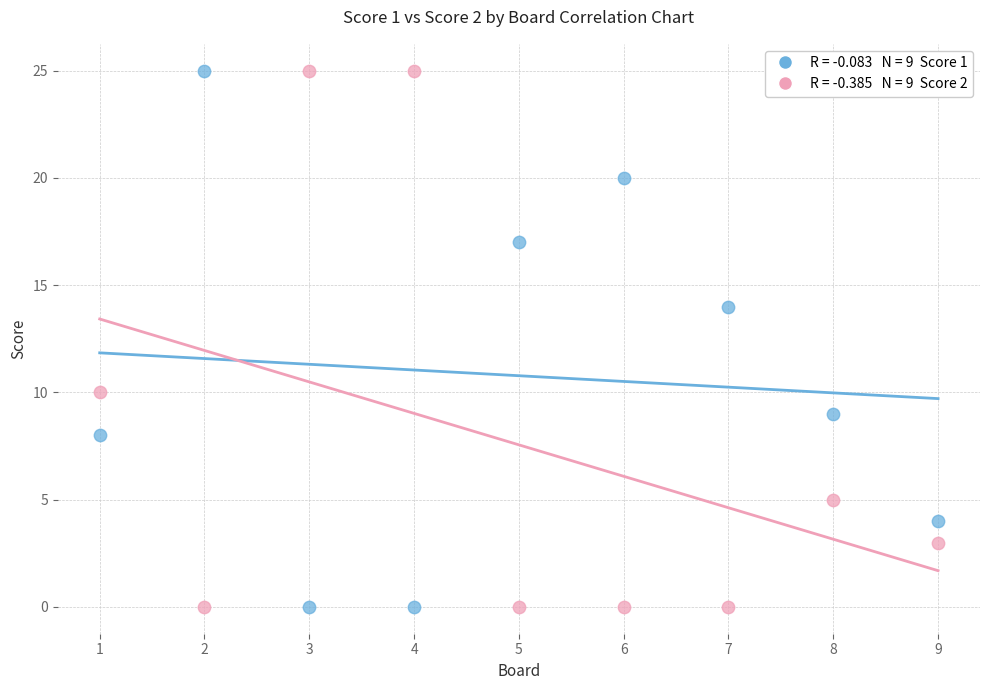

Across all data points, what is the range of Y values (max minus min)?

25